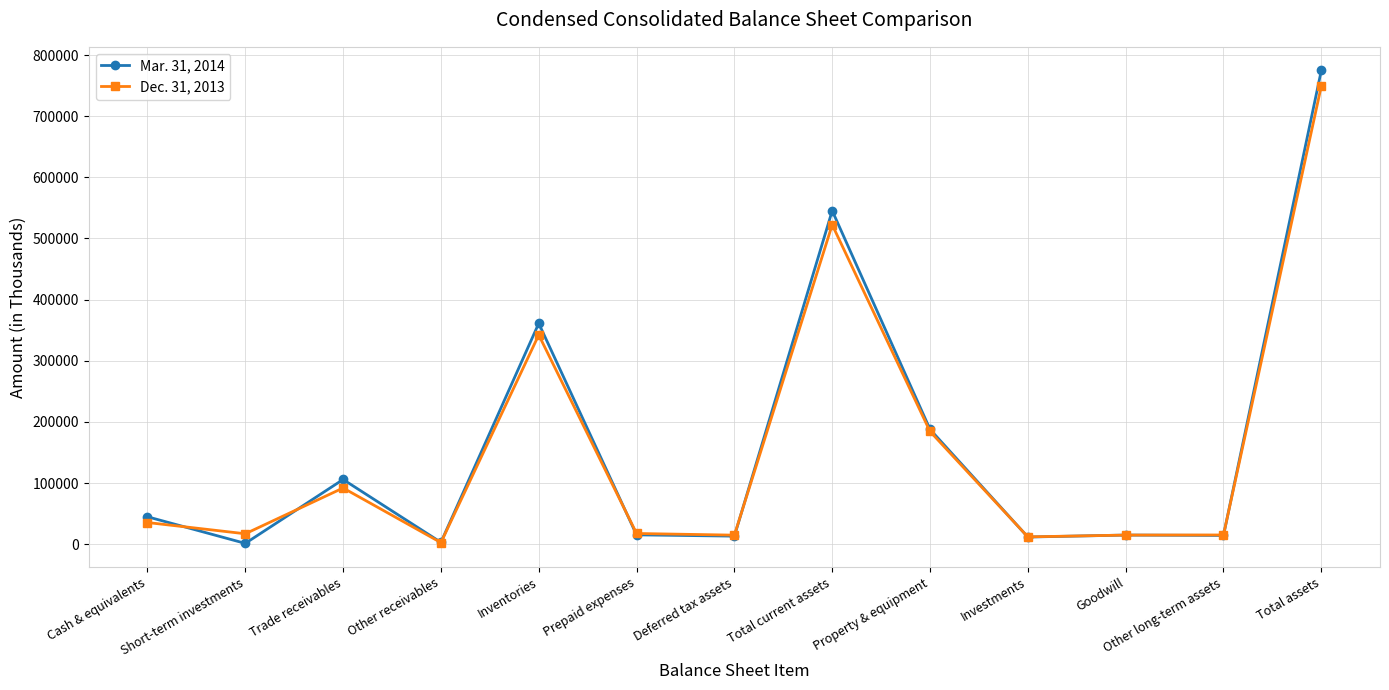

Rank the series by their average value, from highest to lowest.

Mar. 31, 2014, Dec. 31, 2013